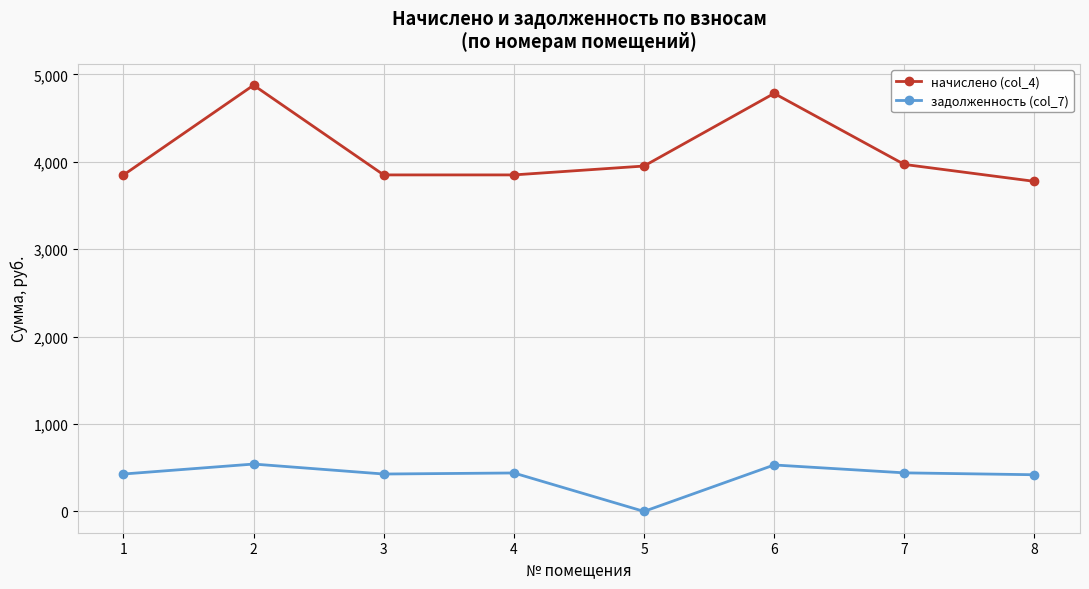

What is the value of the задолженность (col_7) point at the 3rd from the left?

427.8